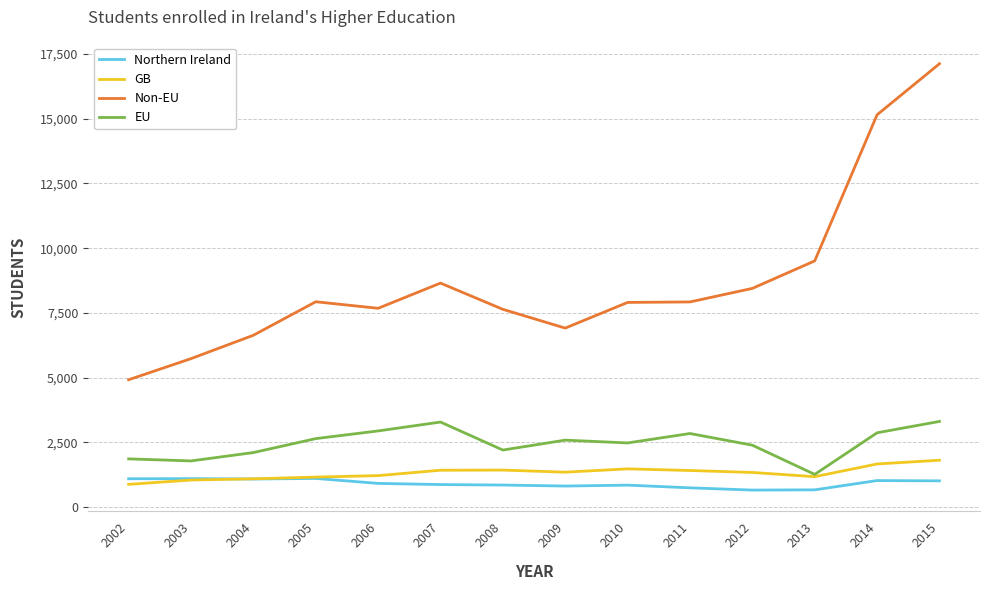

Which series has the widest spread of values?

Non-EU